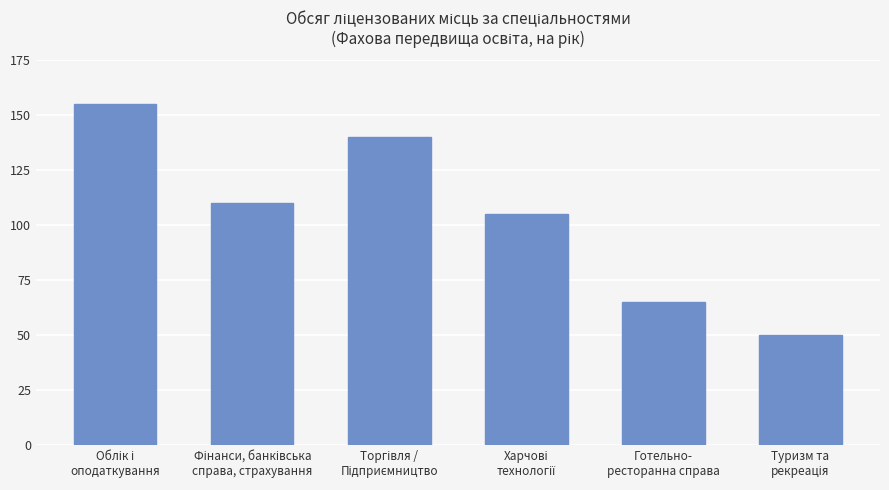

What is the smallest value displayed?

50